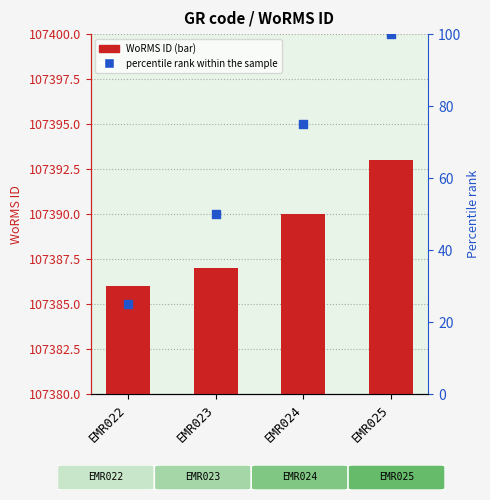

Which series contains the highest Y value?

WoRMS ID